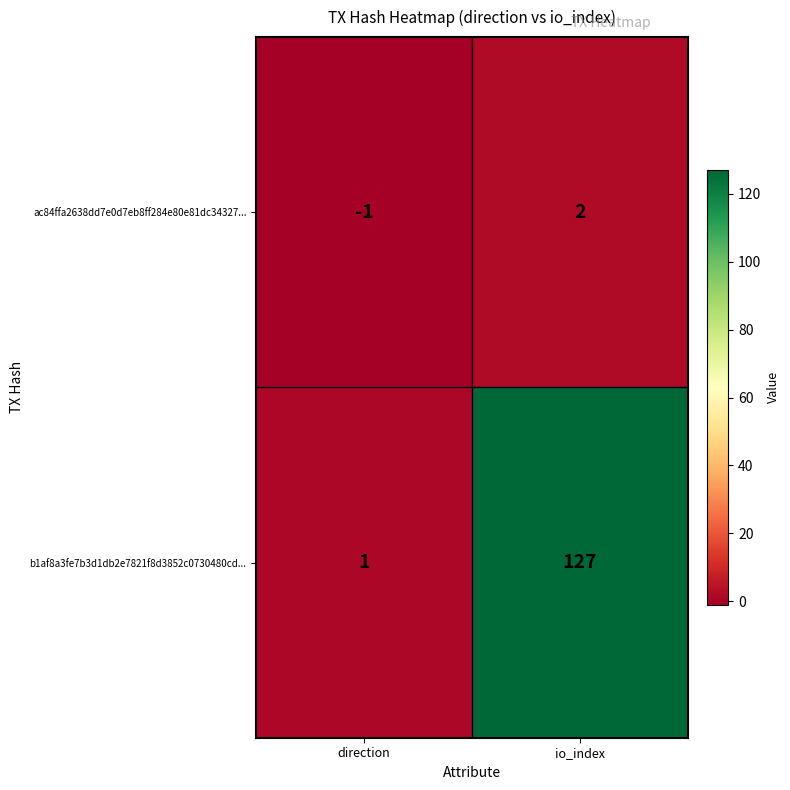

At direction, list the series in order from largest to smallest.

b1af8a3fe7b3d1db2e7821f8d3852c0730480cd..., ac84ffa2638dd7e0d7eb8ff284e80e81dc34327...